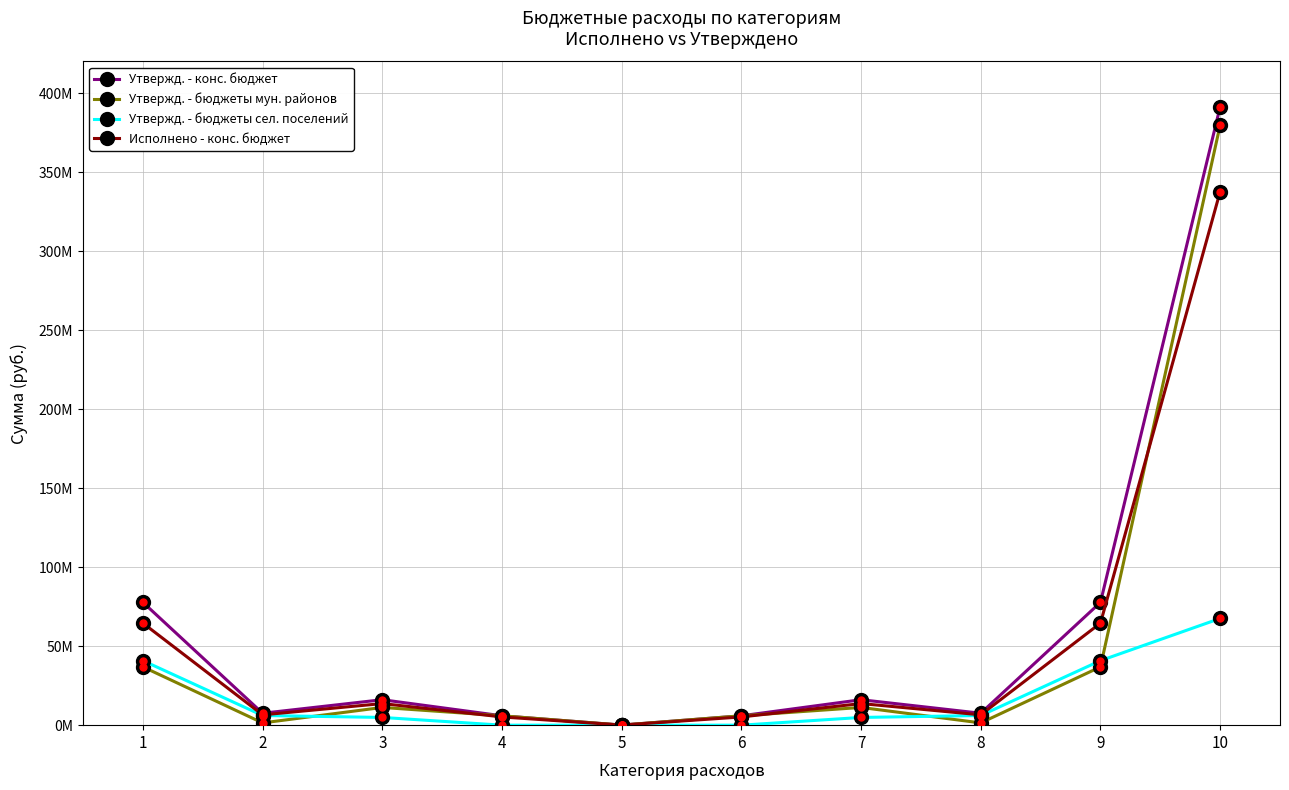

Is this an area chart (filled region under the line)?

No